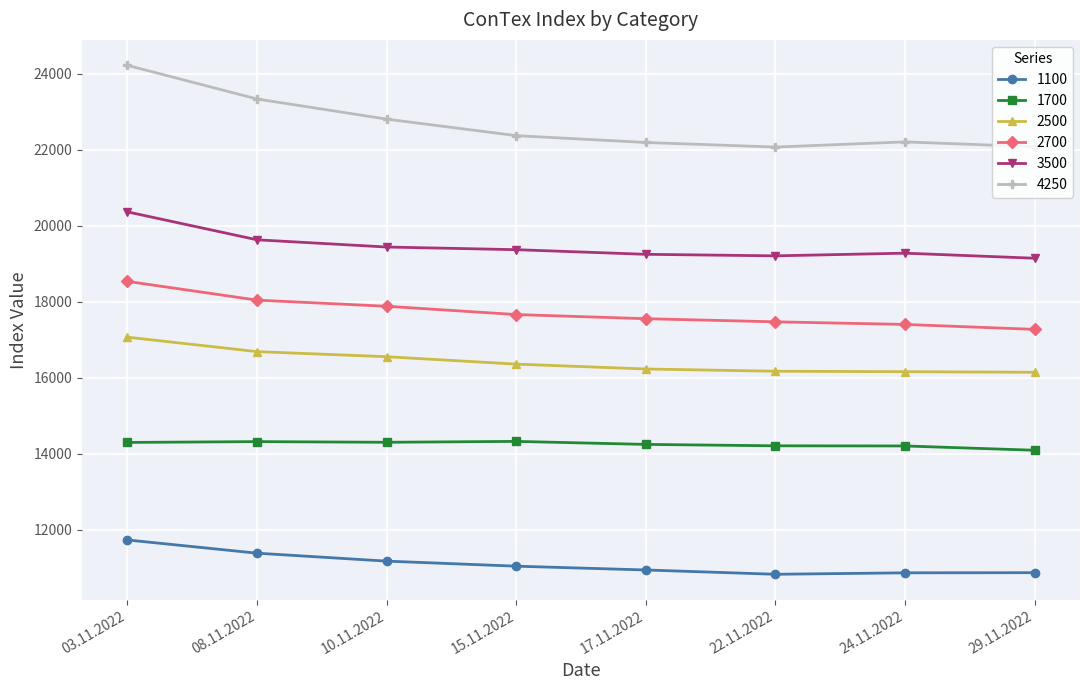

The 1100 series shows 10948 at 17.11.2022. True or false?

True